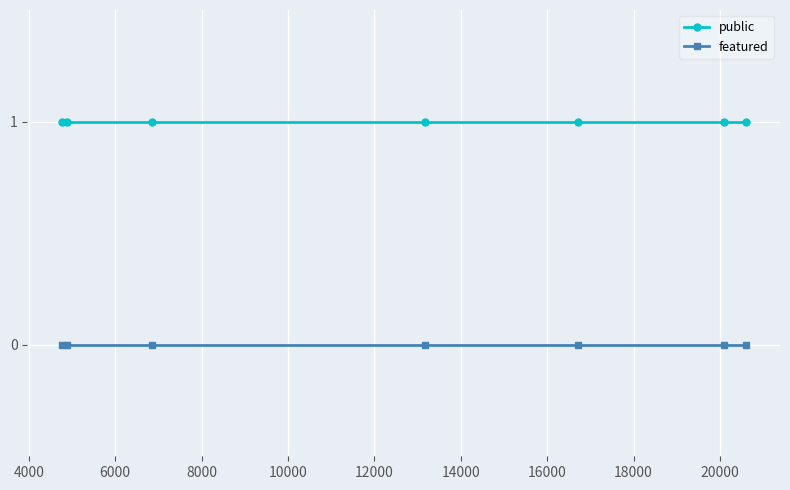

The value of public at 12000 is 0. True or false?

False